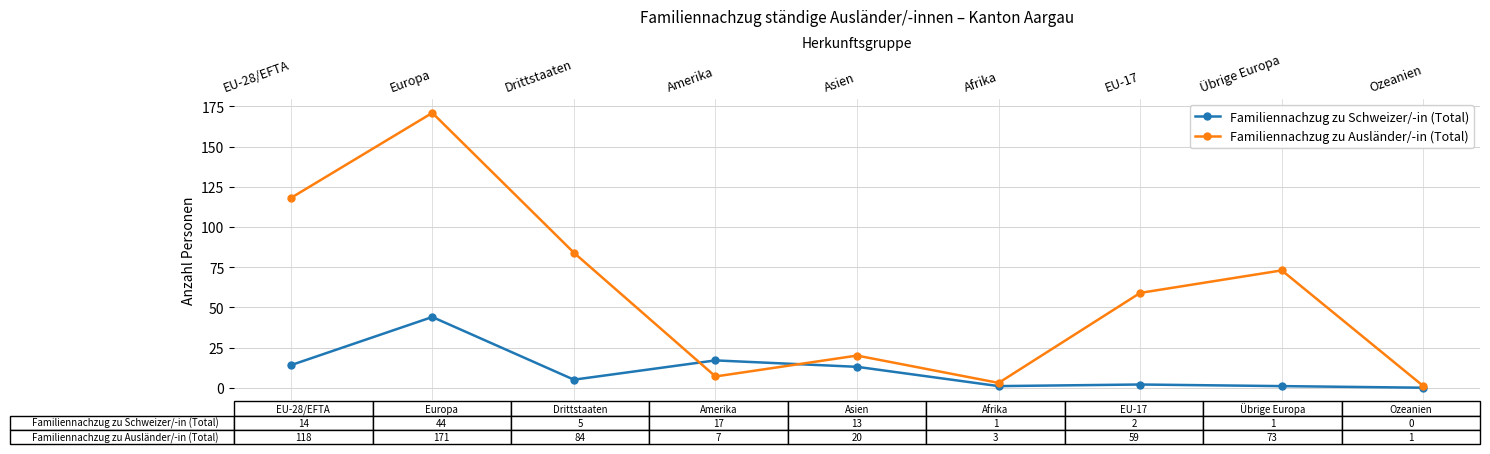

Reading left to right, what are all the values shown in this chart?

Familiennachzug zu Schweizer/-in (Total): 14	44	5	17	13	1	2	1	0
Familiennachzug zu Ausländer/-in (Total): 118	171	84	7	20	3	59	73	1